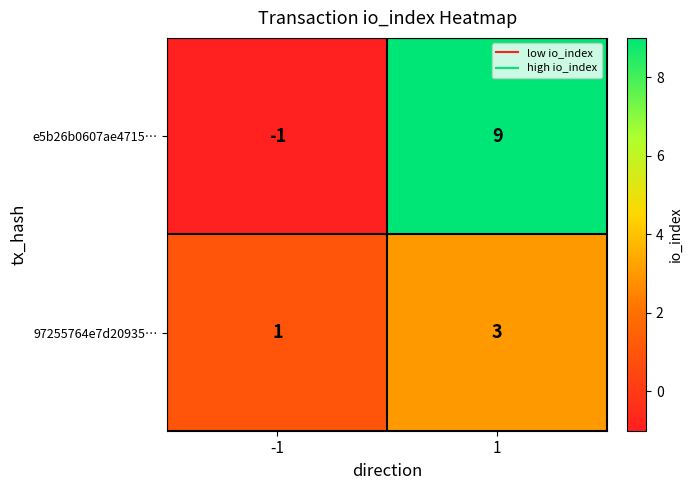

At 1, list the series in order from largest to smallest.

e5b26b0607ae4715…, 97255764e7d20935…